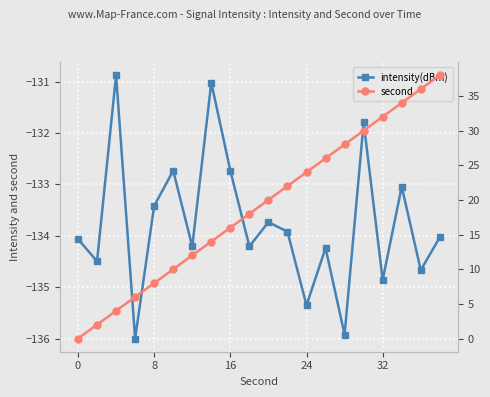

What is the difference between the maximum and minimum values in the intensity(dBm) series?

5.1